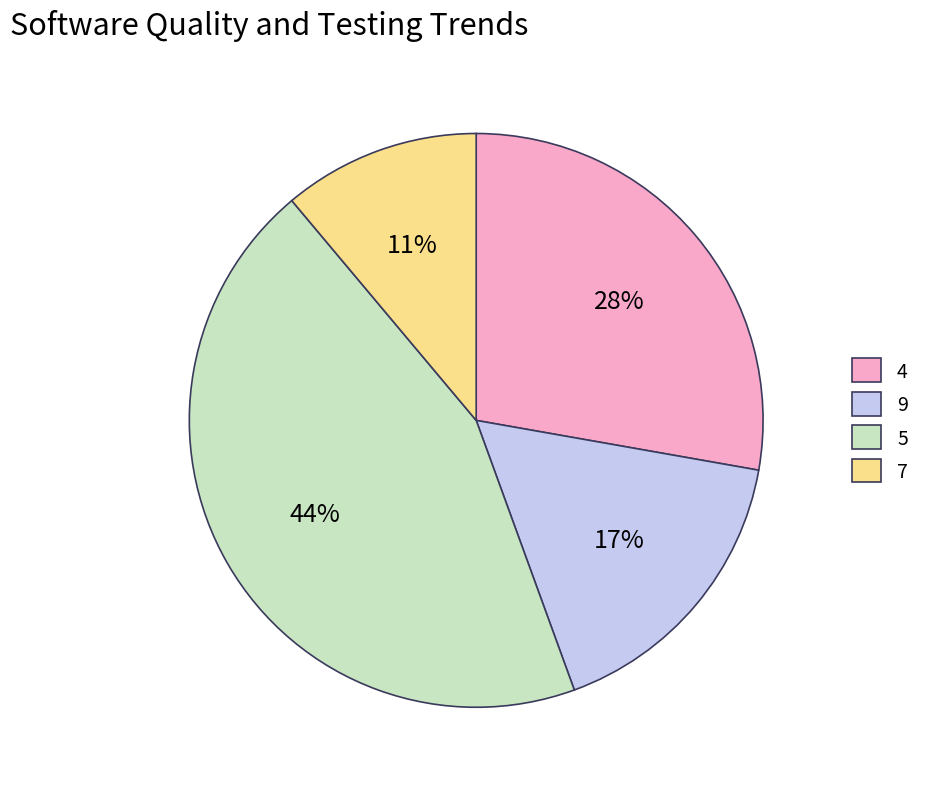

Is it true that 9 is 1% of the pie?

False